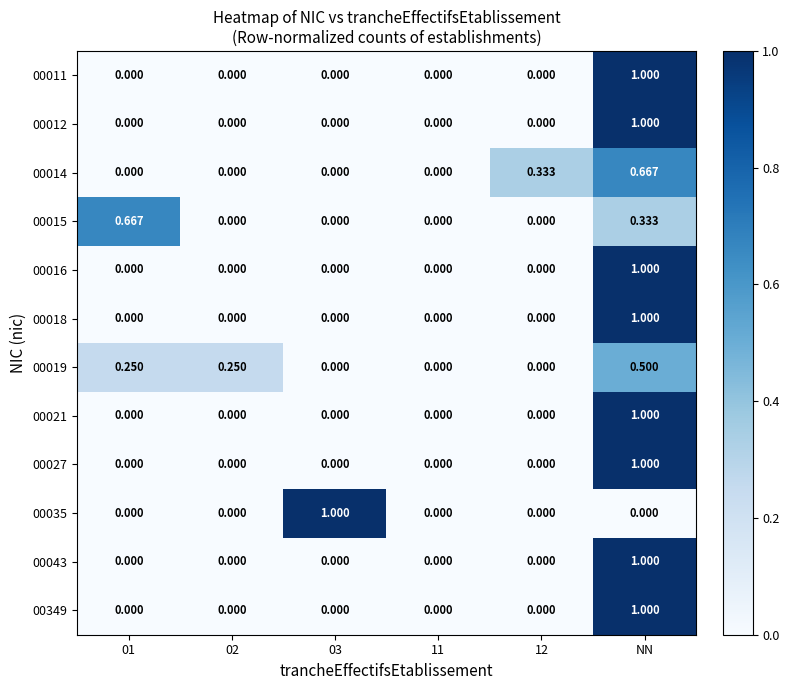

Which category has the highest value in the 00014 series?

NN